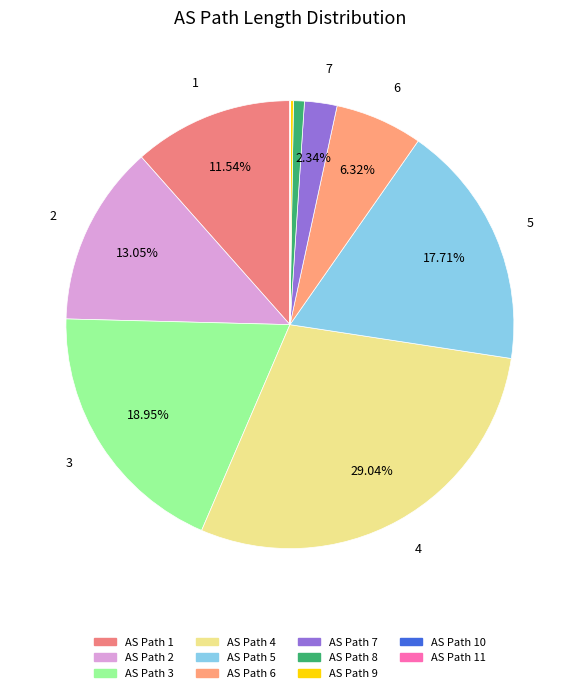

Rank the categories by value from highest to lowest.

4, 3, 5, 2, 1, 6, 7, 8, 9, 10, 11